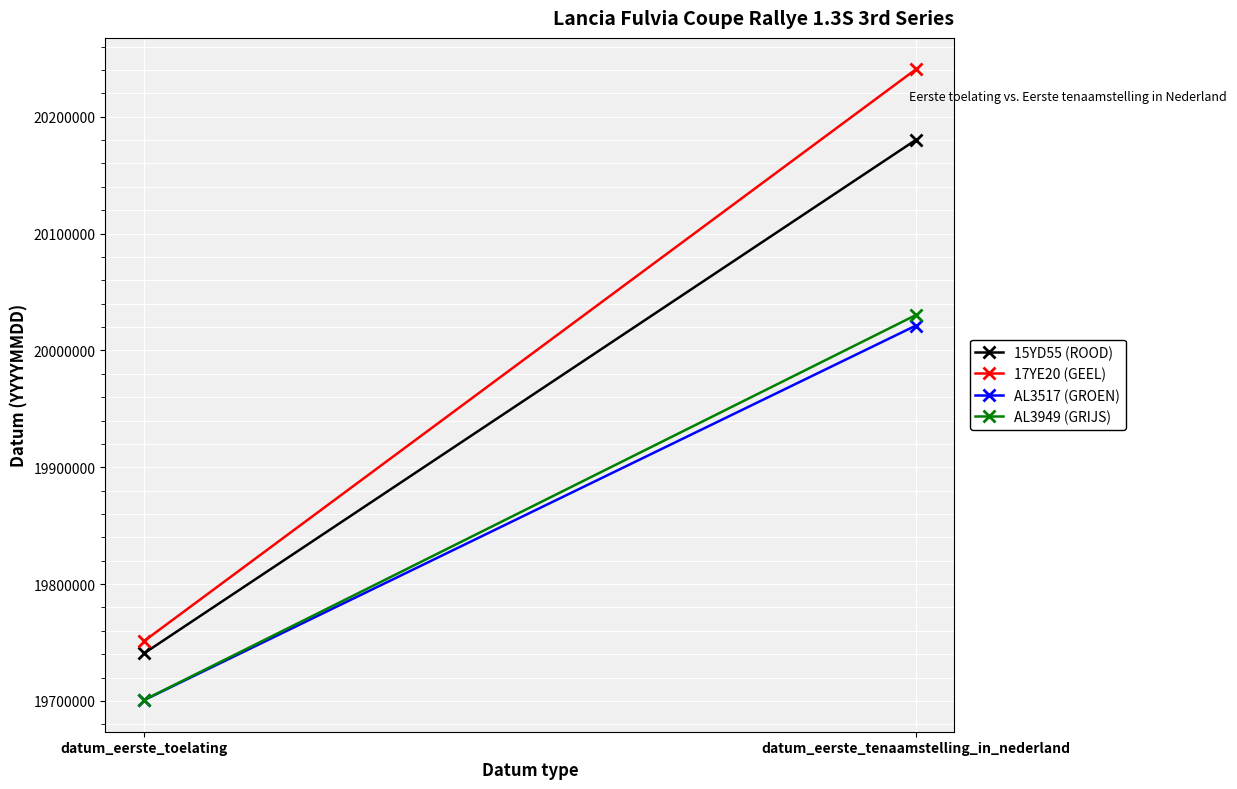

Reading left to right, transcribe all the data shown in this chart.

15YD55 (ROOD): 19740630	20180126
17YE20 (GEEL): 19751118	20240518
AL3517 (GROEN): 19700630	20021203
AL3949 (GRIJS): 19700729	20030213